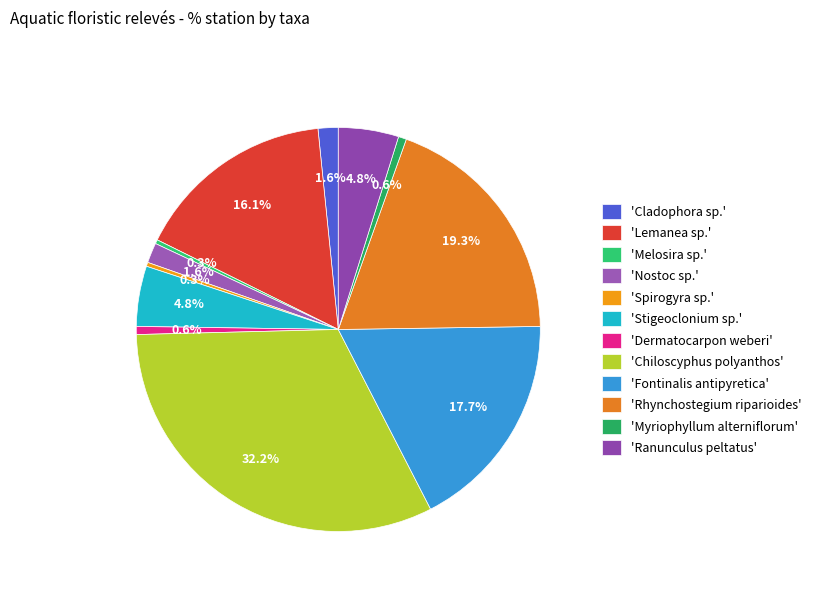

Count the number of slices in the pie.

12